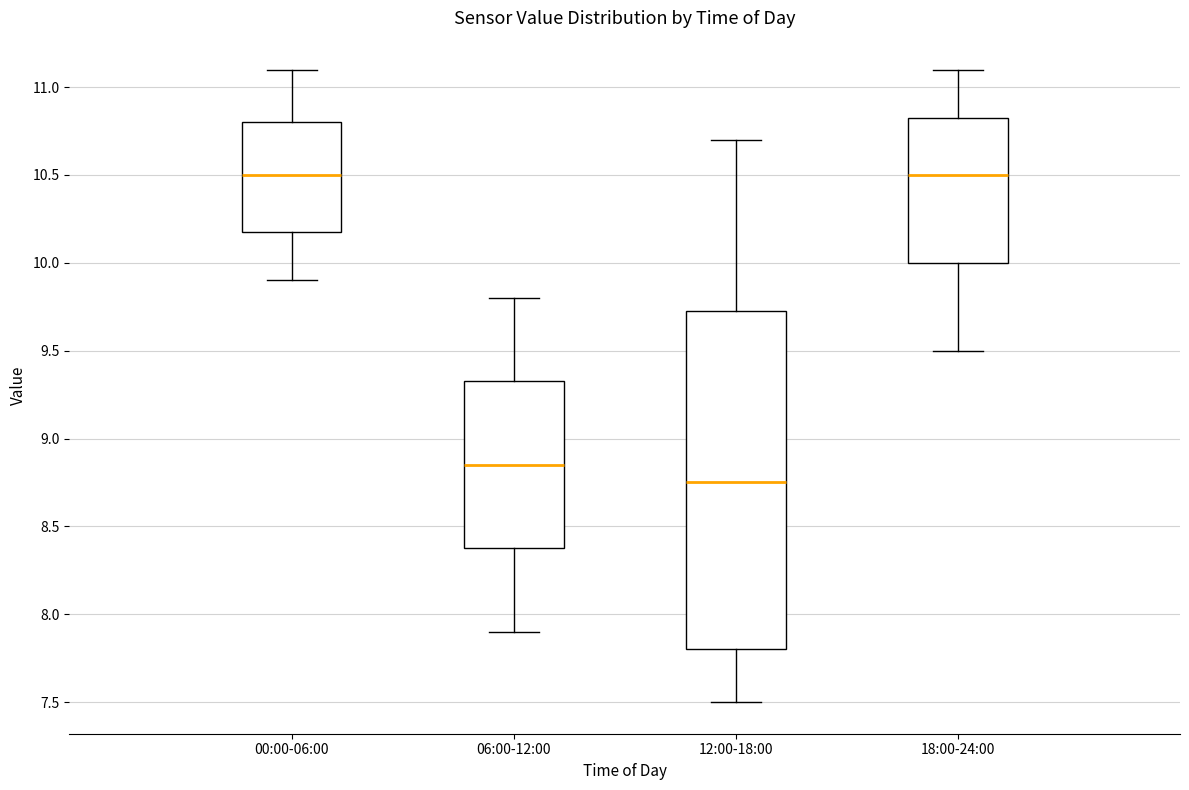

Which box's median line is the lowest?

12:00-18:00